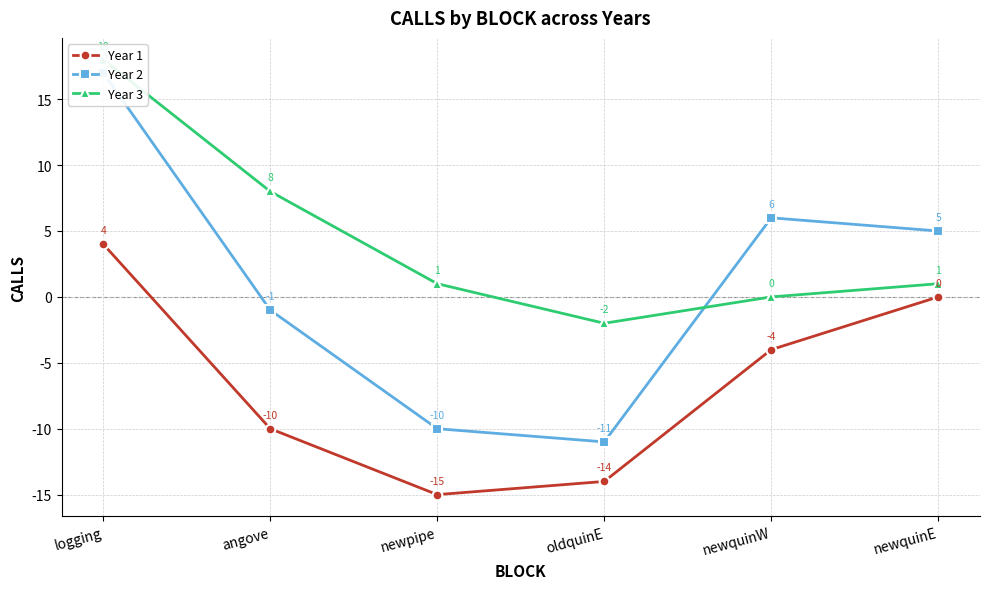

Which series has the widest spread of values?

Year 2